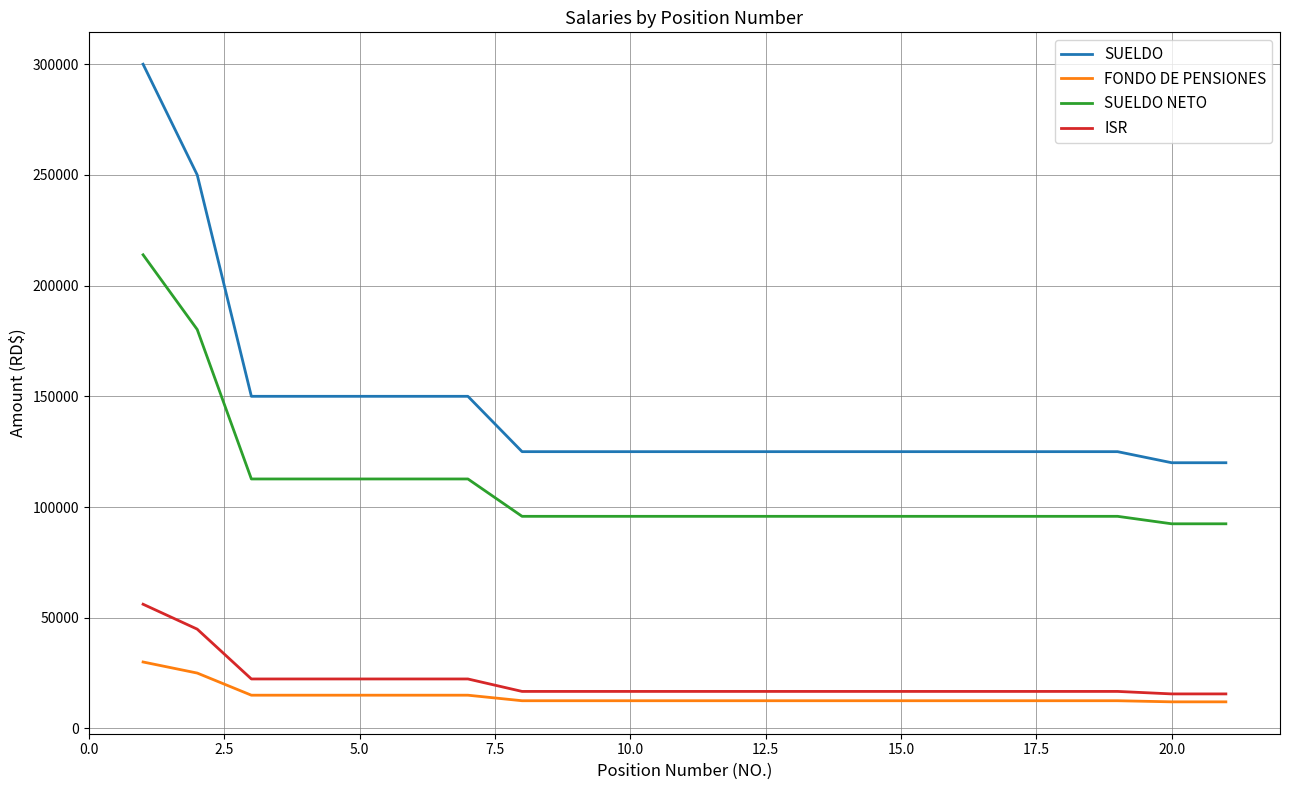

What is the lowest value of the FONDO DE PENSIONES series?

12000.0